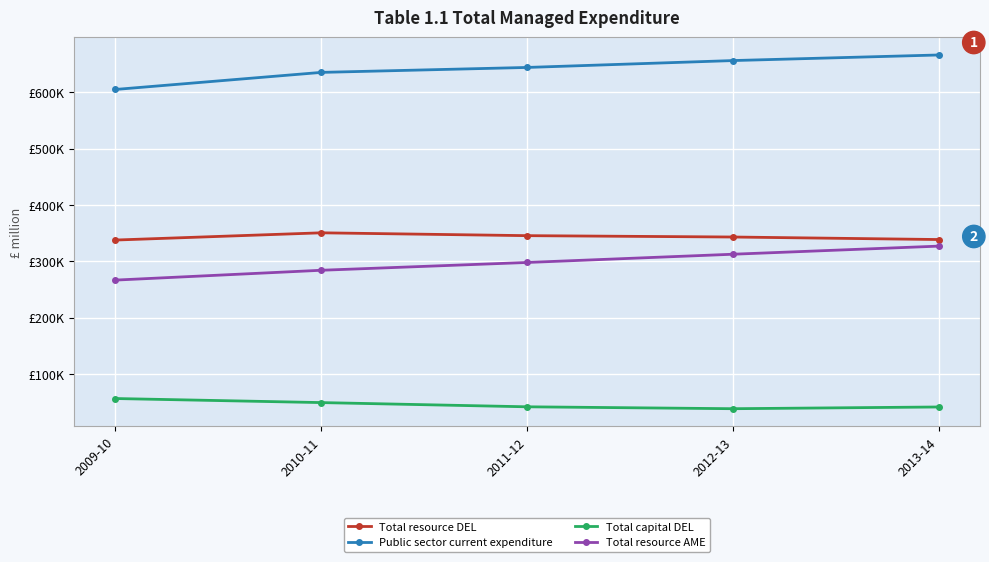

Which series has the widest spread of values?

Public sector current expenditure